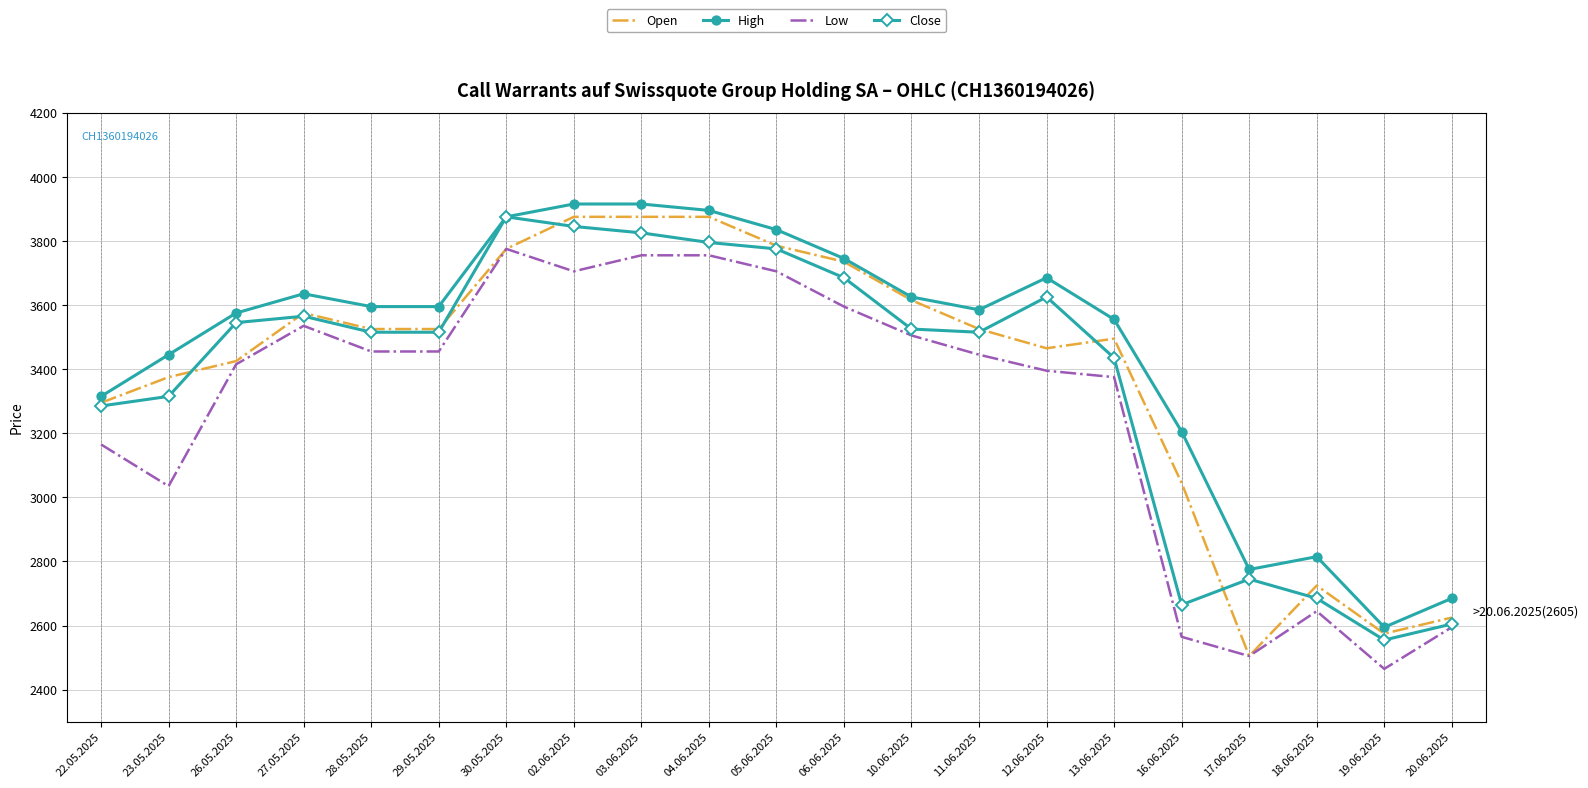

Read the Close value at 27.05.2025, to the nearest 50.

3550